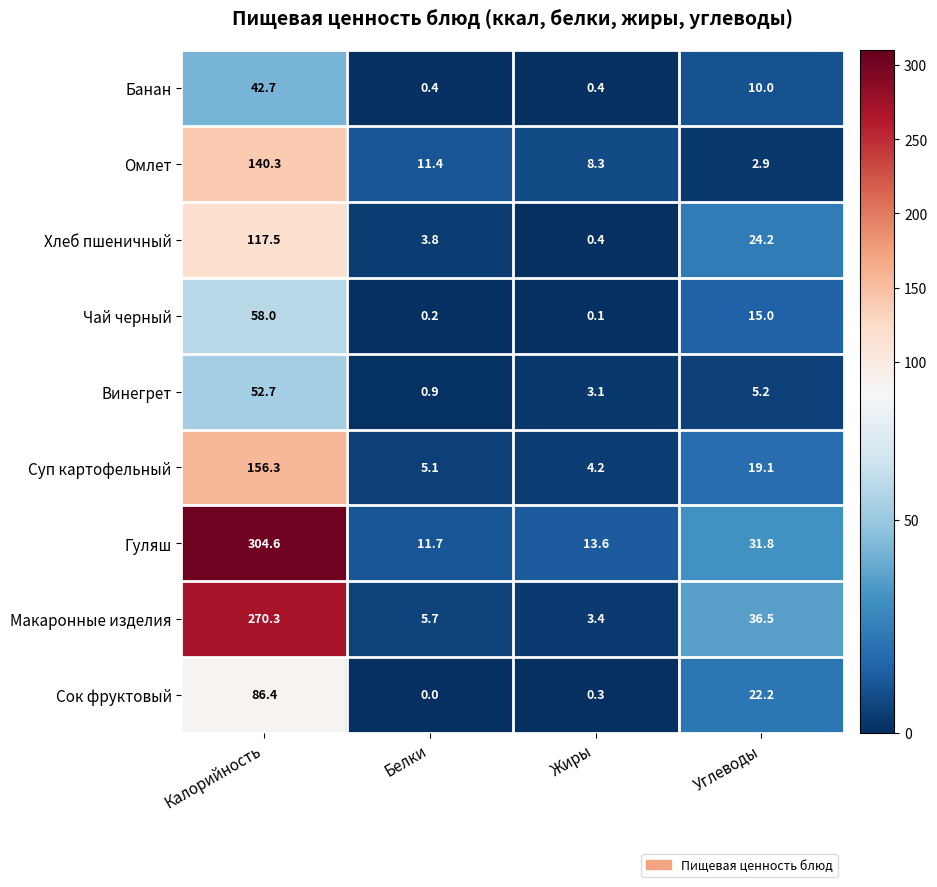

What is the sum of all Макаронные изделия values?

315.9